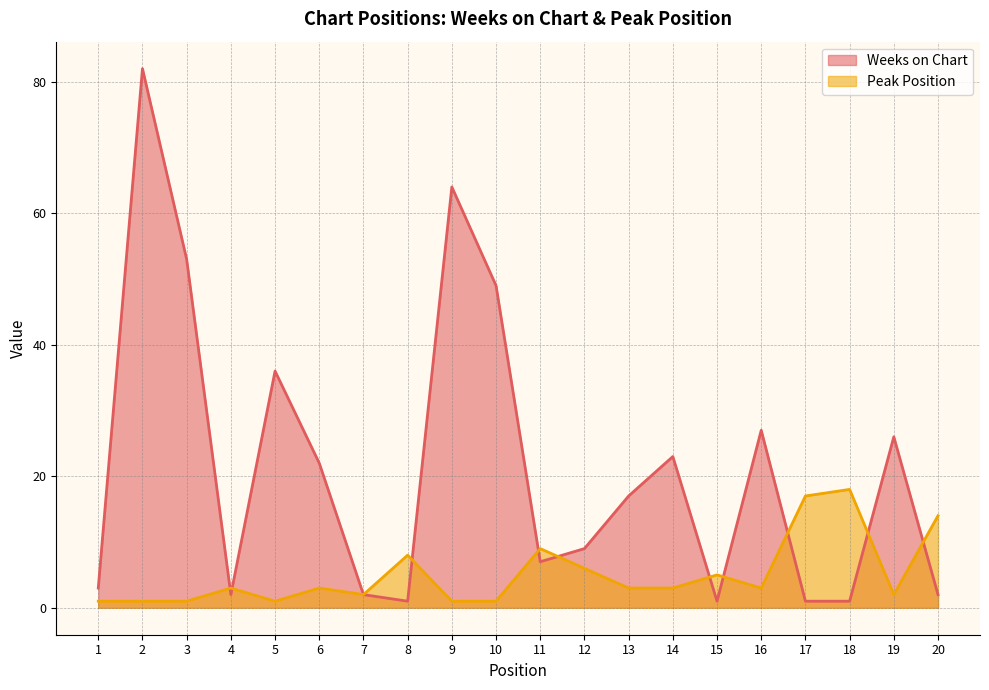

The Peak Position series shows 2 at 6. True or false?

False